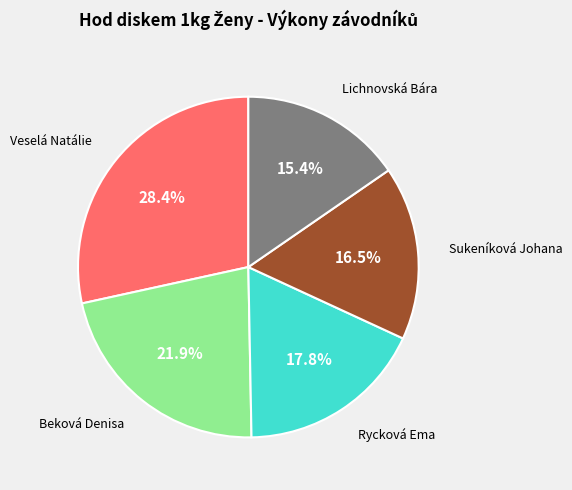

Is there any slice that represents more than half of the pie?

No